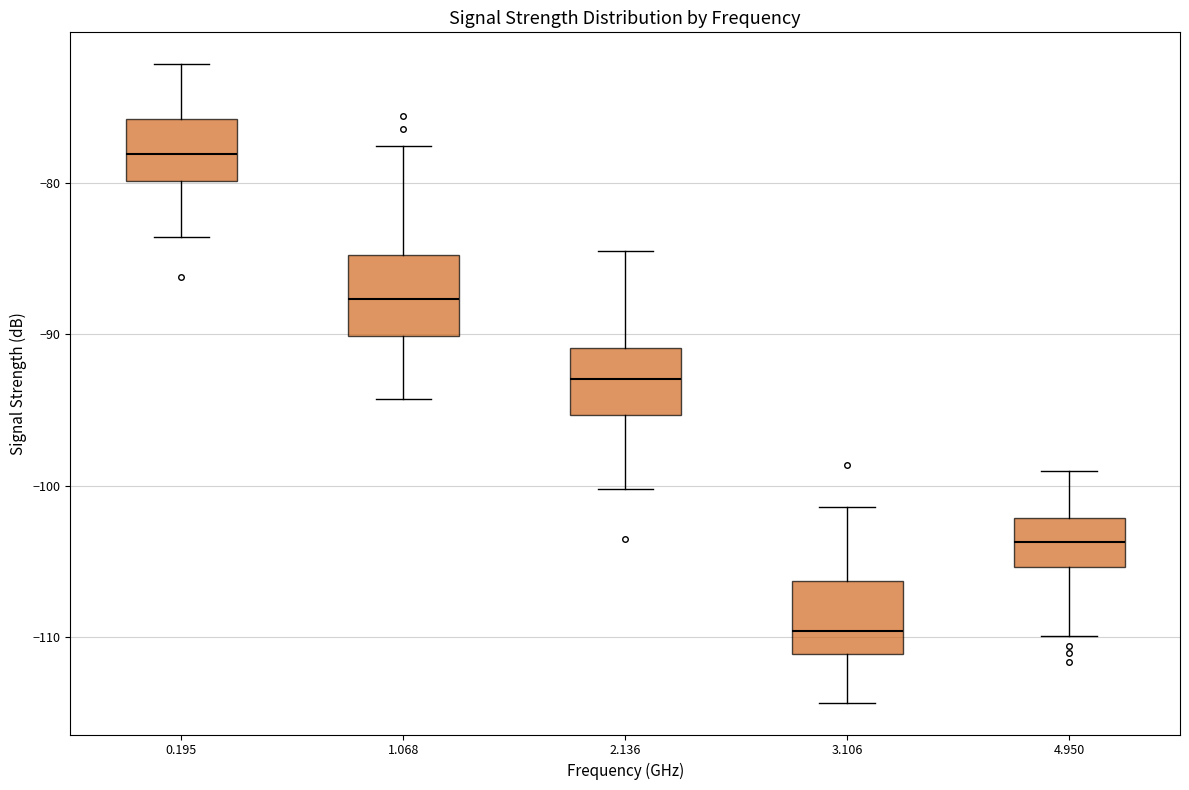

Reading left to right, read every box against the y-axis: the position of its median line, the range the box covers, and the ends of its whiskers. The values are not printed on the chart, so give them approximately, as read against the axis.

0.195: median -78, box -80 to -76, whiskers -84 to -72
1.068: median -88, box -90 to -85, whiskers -94 to -78
2.136: median -93, box -95 to -91, whiskers -100 to -84
3.106: median -110, box -111 to -106, whiskers -114 to -101
4.950: median -104, box -105 to -102, whiskers -110 to -99